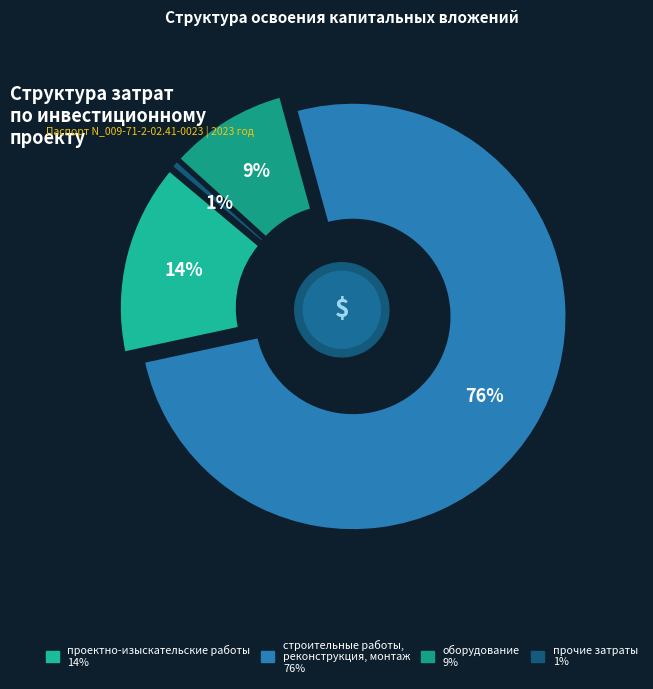

To the nearest percent, what percentage of the pie is проектно-изыскательские работы?

14%